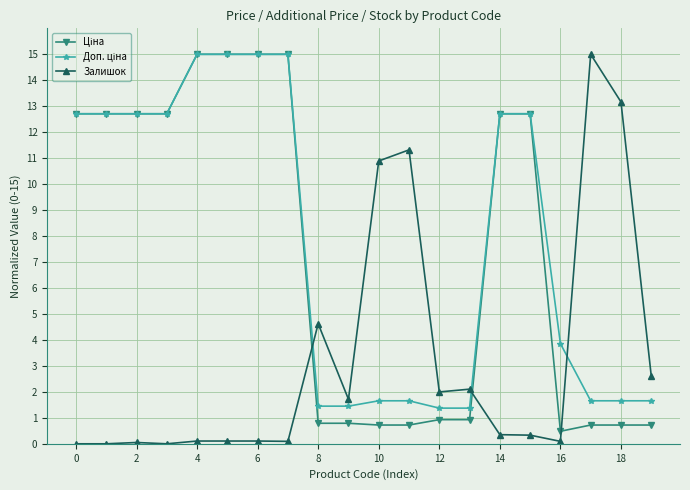

At how many categories does at least one series exceed 9?

14